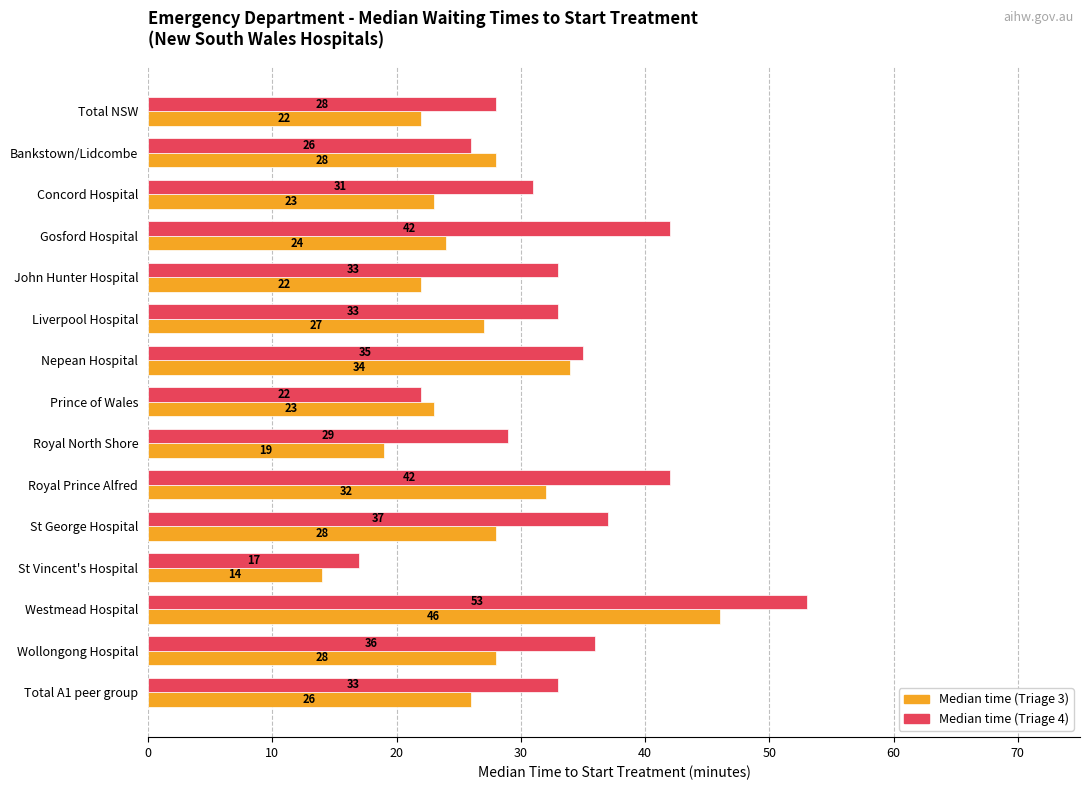

What is the maximum value shown in the chart?

53